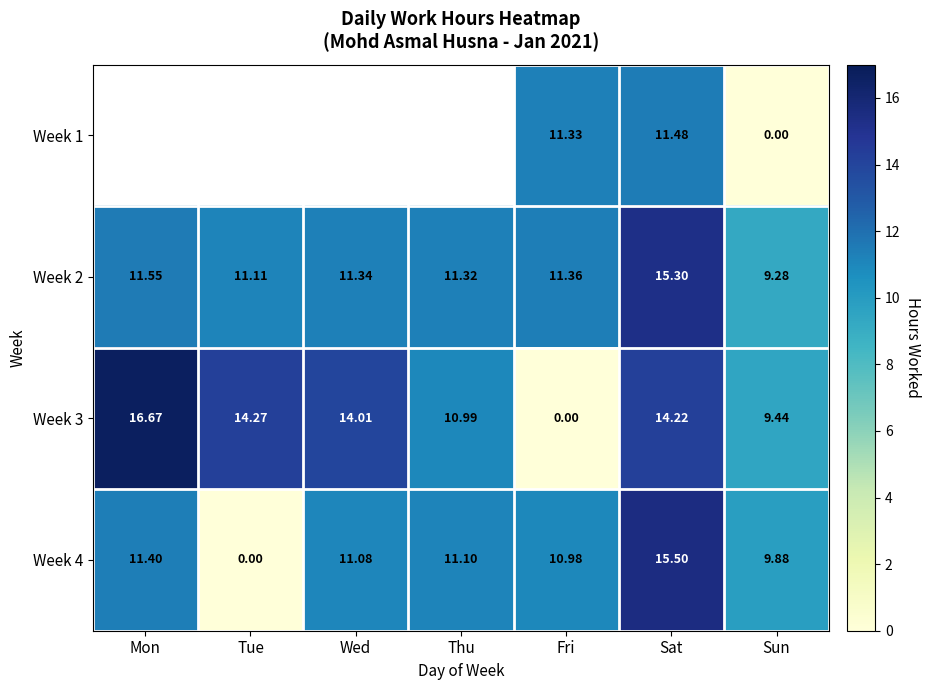

Is the value of Week 3 at Tue greater than the value of Week 4 at Sun?

Yes